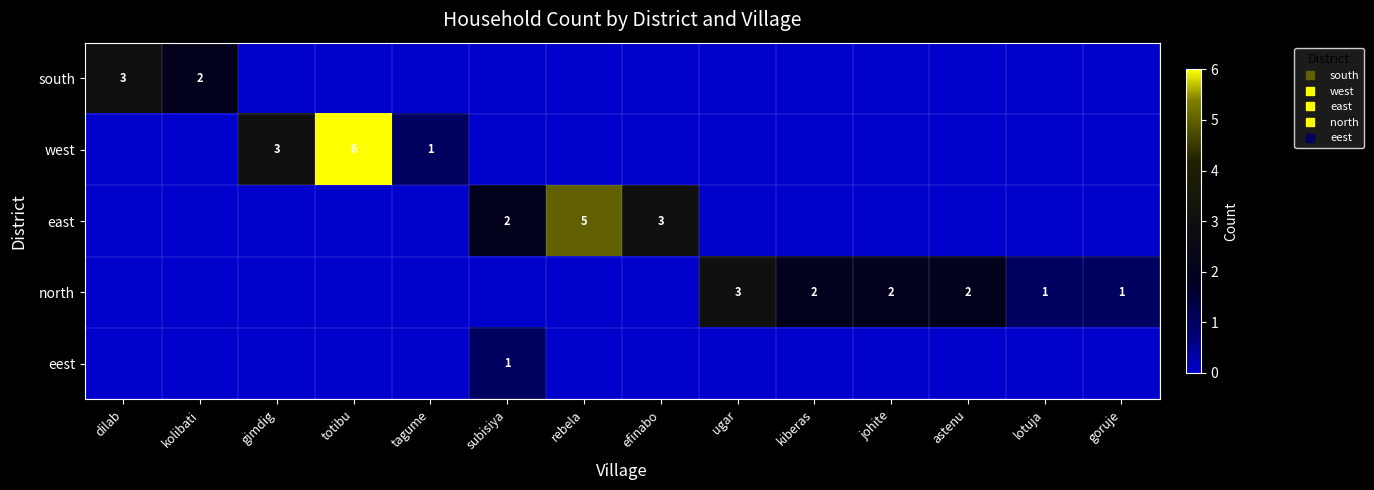

Is it true that west equals 0 at johite?

True